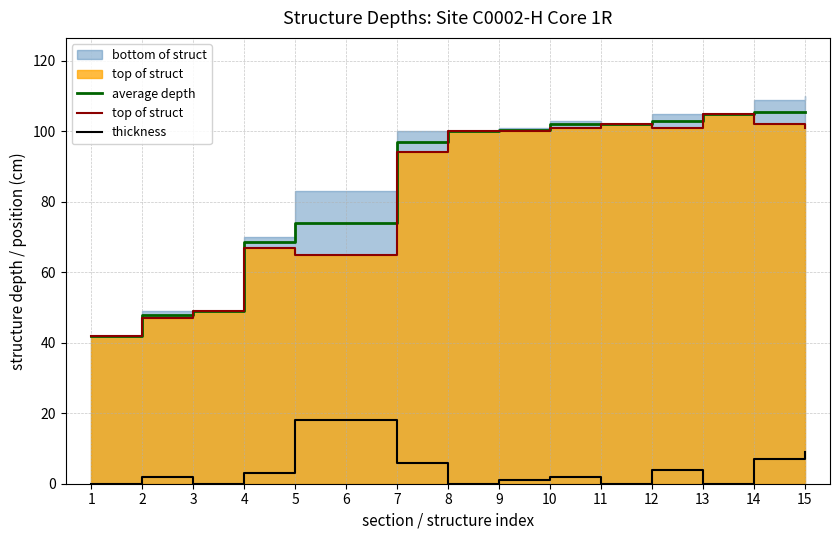

Reading left to right, extract all data points from this chart.

average depth: 42.0	48.0	49.0	68.5	74.0	74.0	97.0	100.0	100.5	102.0	102.0	103.0	105.0	105.5	105.5
top of struct: 42.0	47.0	49.0	67.0	65.0	65.0	94.0	100.0	100.0	101.0	102.0	101.0	105.0	102.0	101.0
thickness: 0.0	2.0	0.0	3.0	18.0	18.0	6.0	0.0	1.0	2.0	0.0	4.0	0.0	7.0	9.0